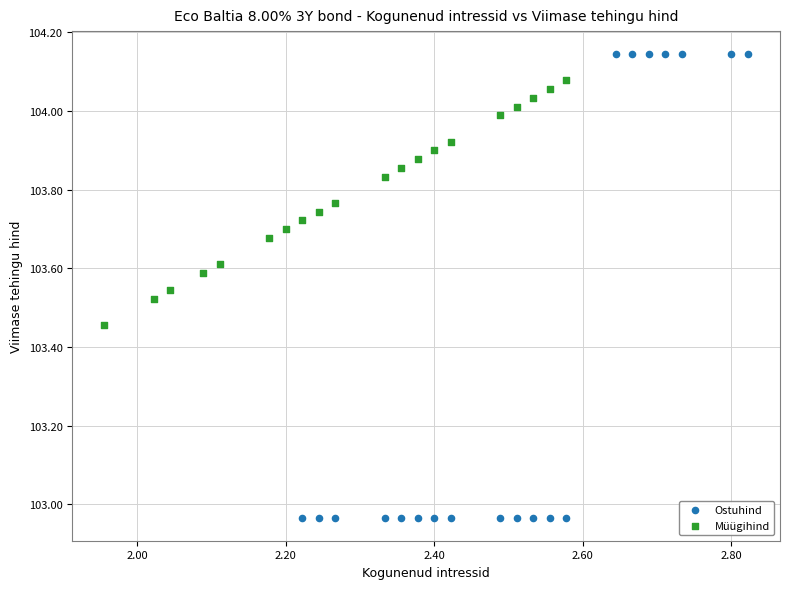

What are all the series names shown in the legend?

Ostuhind, Müügihind